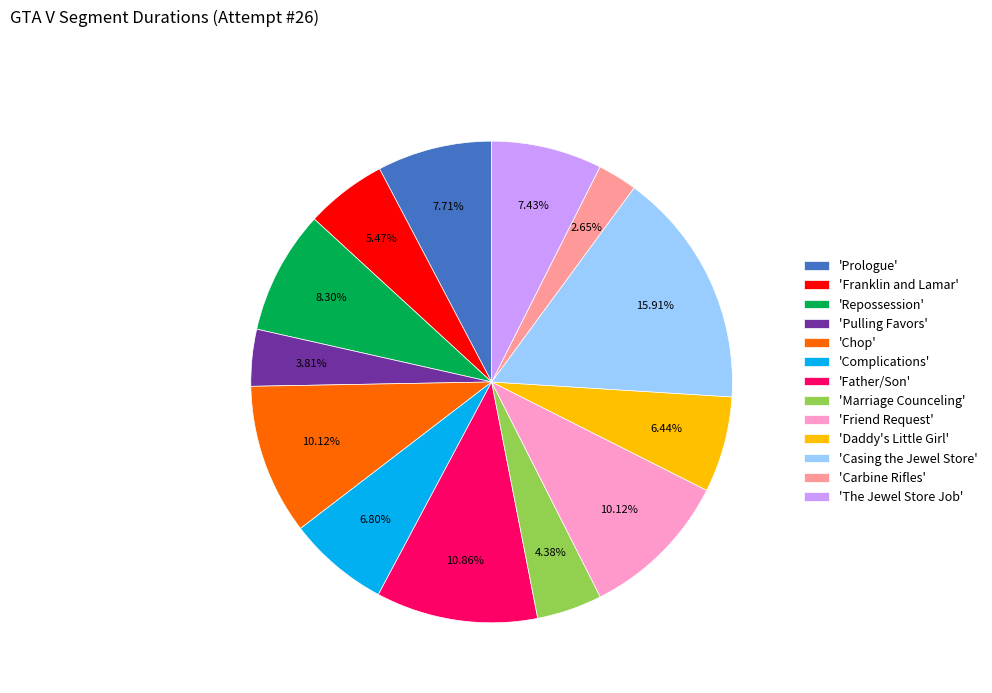

Approximately how many times larger is the value at 'Pulling Favors' compared to 'Carbine Rifles'?

1.4